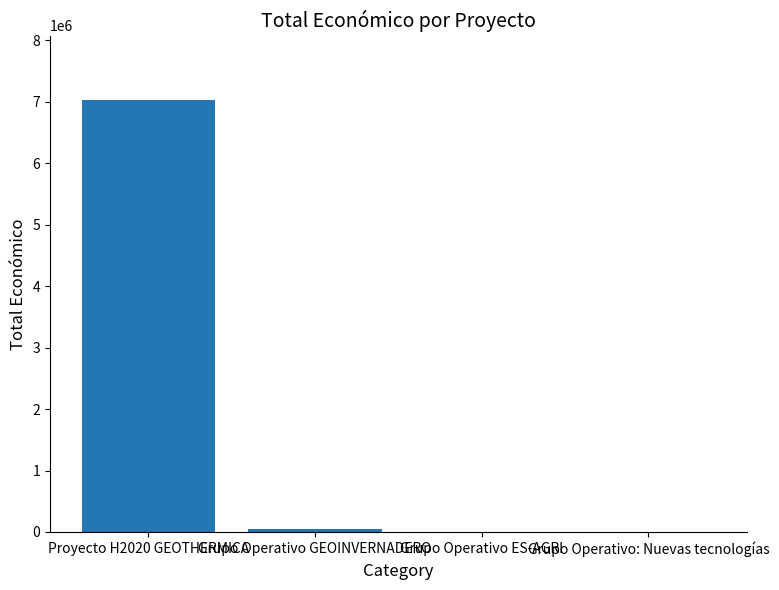

What is the sum of all values?

7077361